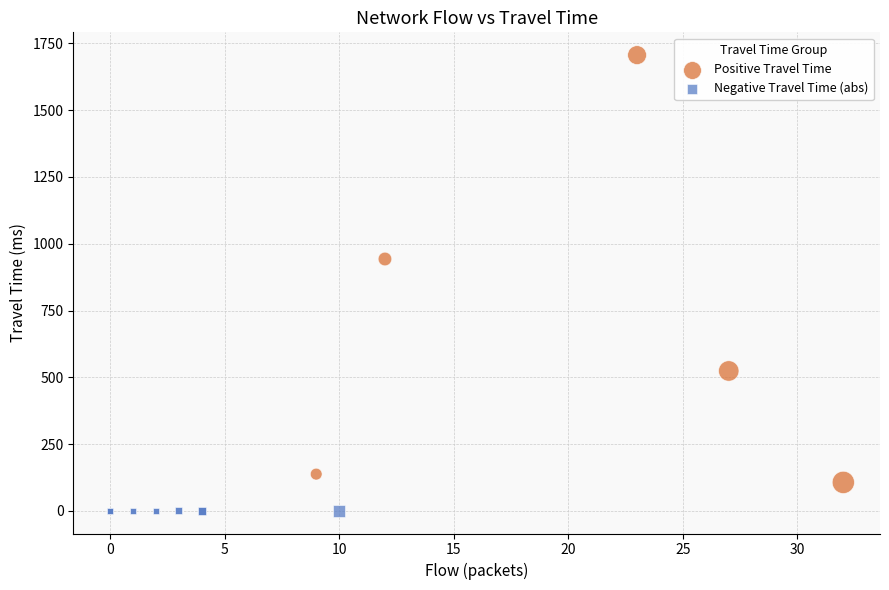

Which series contains the lowest Y value?

Negative Travel Time (abs)